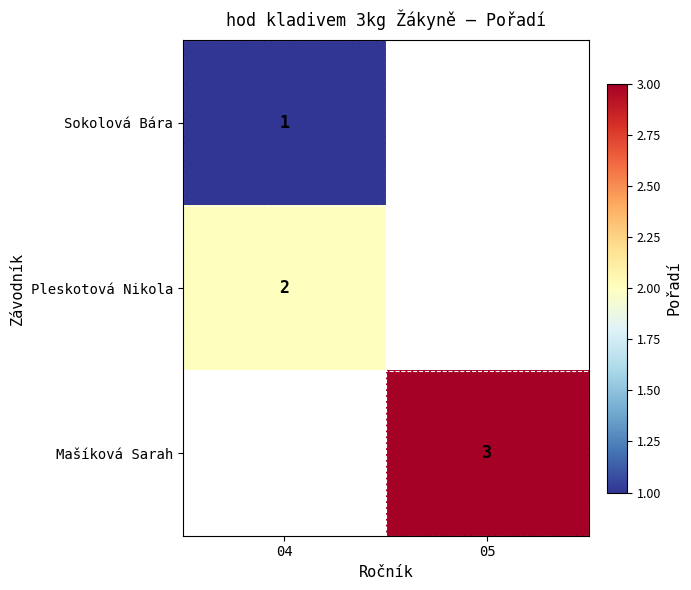

True or false: Mašíková Sarah has a value of 3 at 05.

True